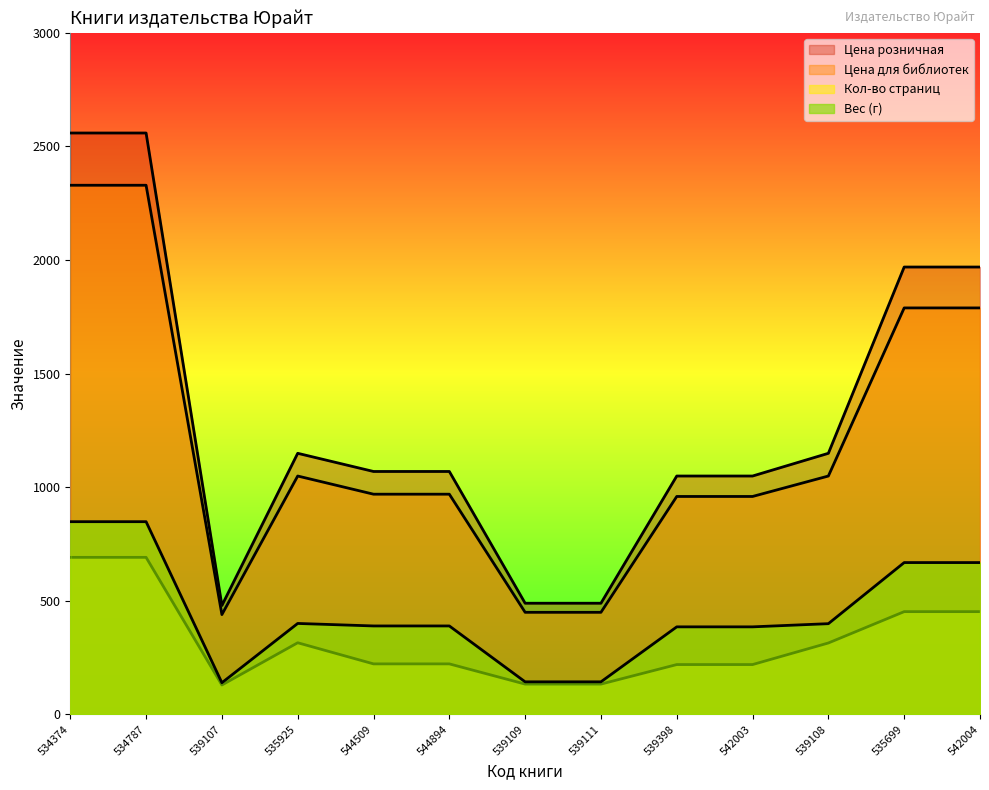

At which label does Кол-во страниц reach its minimum?

539107